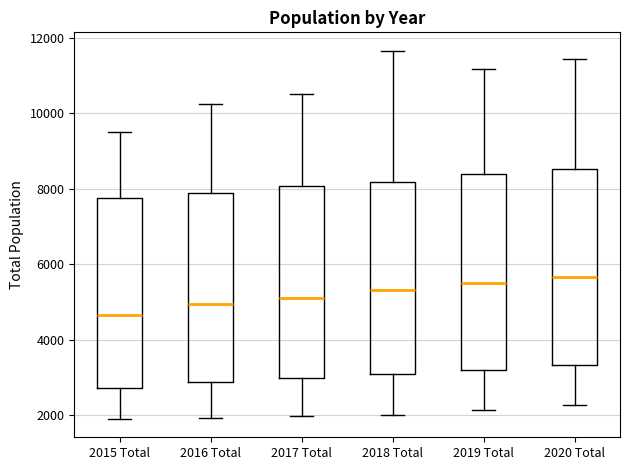

Reading left to right, transcribe this box plot: for each box, give where its median line is, the range the box spans, and where its two whiskers end, as read against the y-axis. The values are not printed on the chart, so give them approximately, as read against the axis.

2015 Total: median 4600, box 2800 to 7800, whiskers 2000 to 9600
2016 Total: median 5000, box 2800 to 8000, whiskers 2000 to 10200
2017 Total: median 5200, box 3000 to 8000, whiskers 2000 to 10600
2018 Total: median 5400, box 3000 to 8200, whiskers 2000 to 11600
2019 Total: median 5600, box 3200 to 8400, whiskers 2200 to 11200
2020 Total: median 5600, box 3400 to 8600, whiskers 2200 to 11400